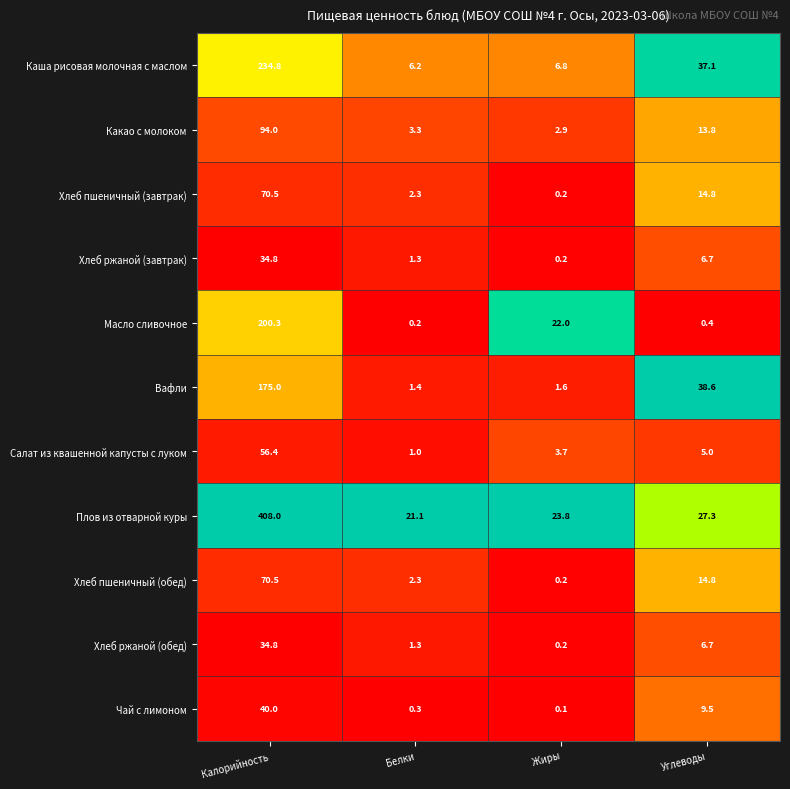

What is the sum of the Хлеб пшеничный (обед) values at Жиры and Калорийность?

70.7